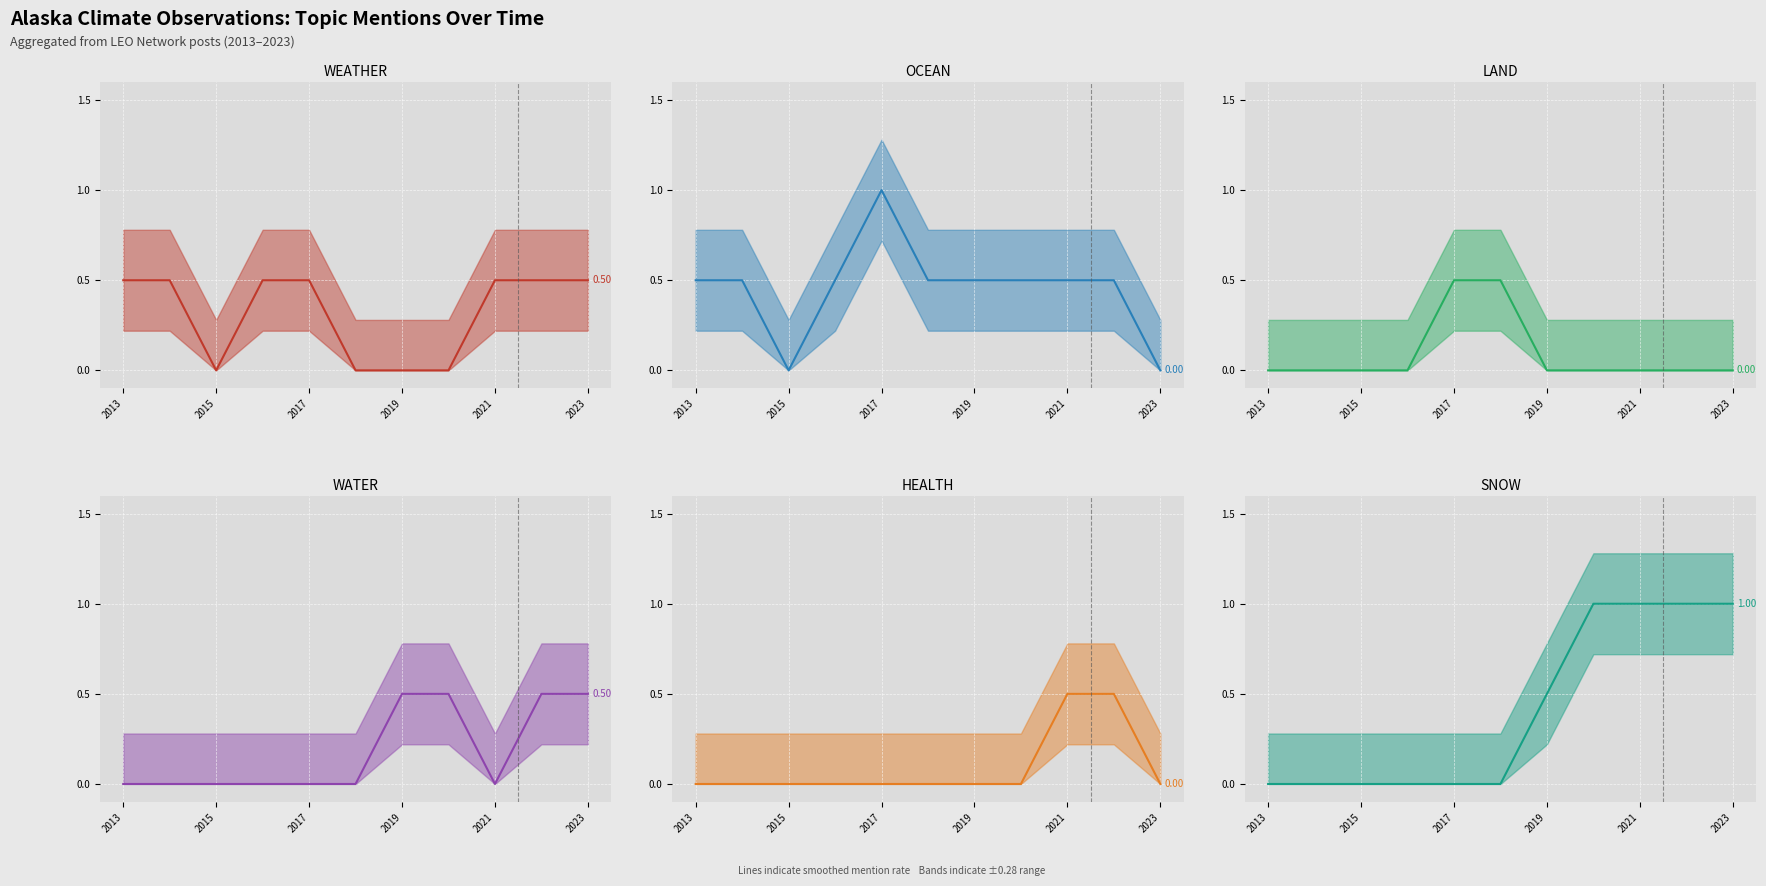

Between 2019 and 2023, which series saw the biggest shift?

WEATHER (trend)